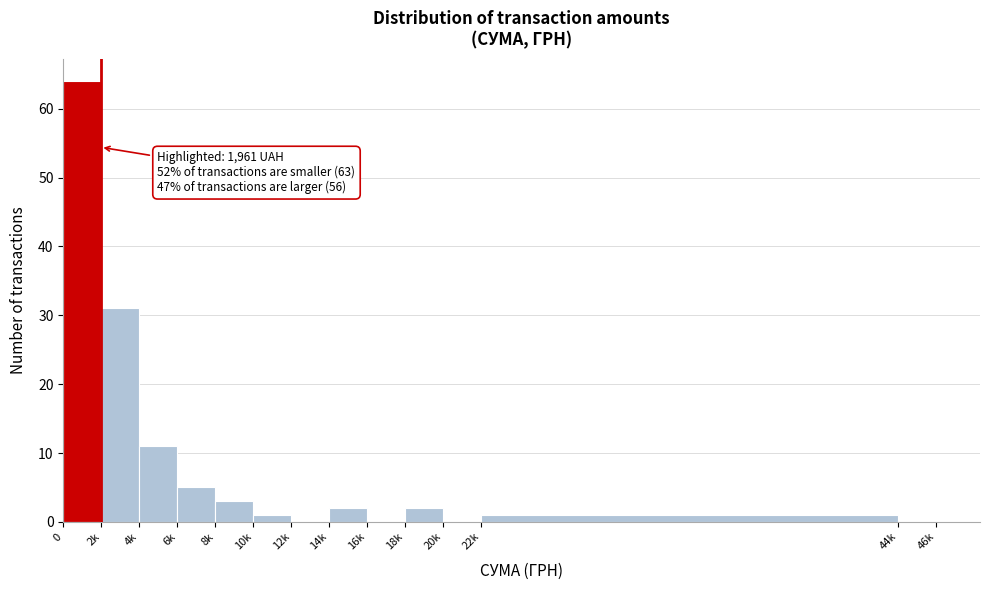

Reading left to right, extract all data points from this chart.

0=64	2k=31	4k=11	6k=5	8k=3	10k=1	12k=0	14k=2	16k=0	18k=2	20k=0	22k=1	44k=0